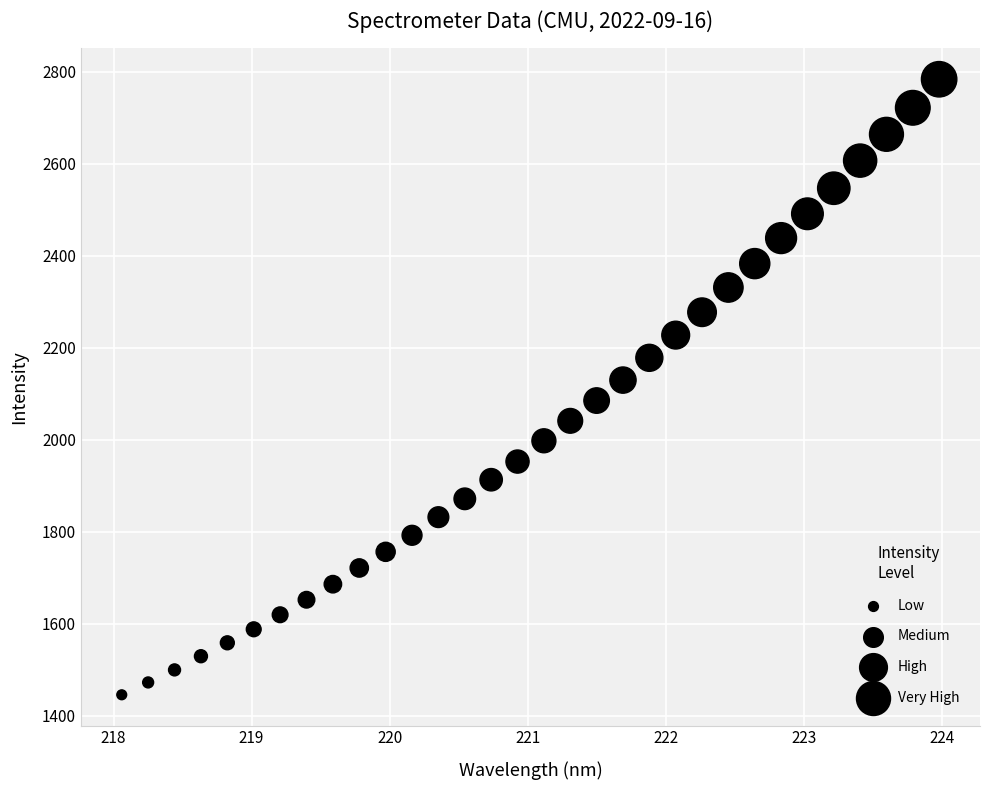

What is the range of Y values (max minus min)?

1338.4